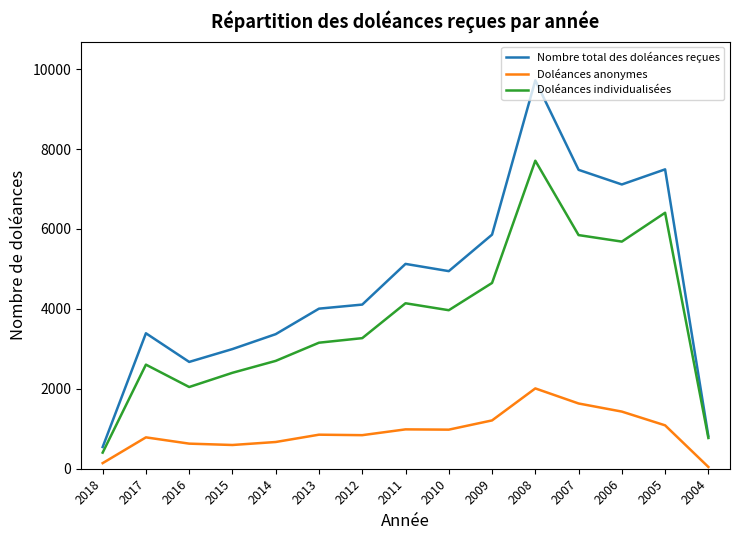

How many interior local peaks does the Nombre total des doléances reçues series have?

4